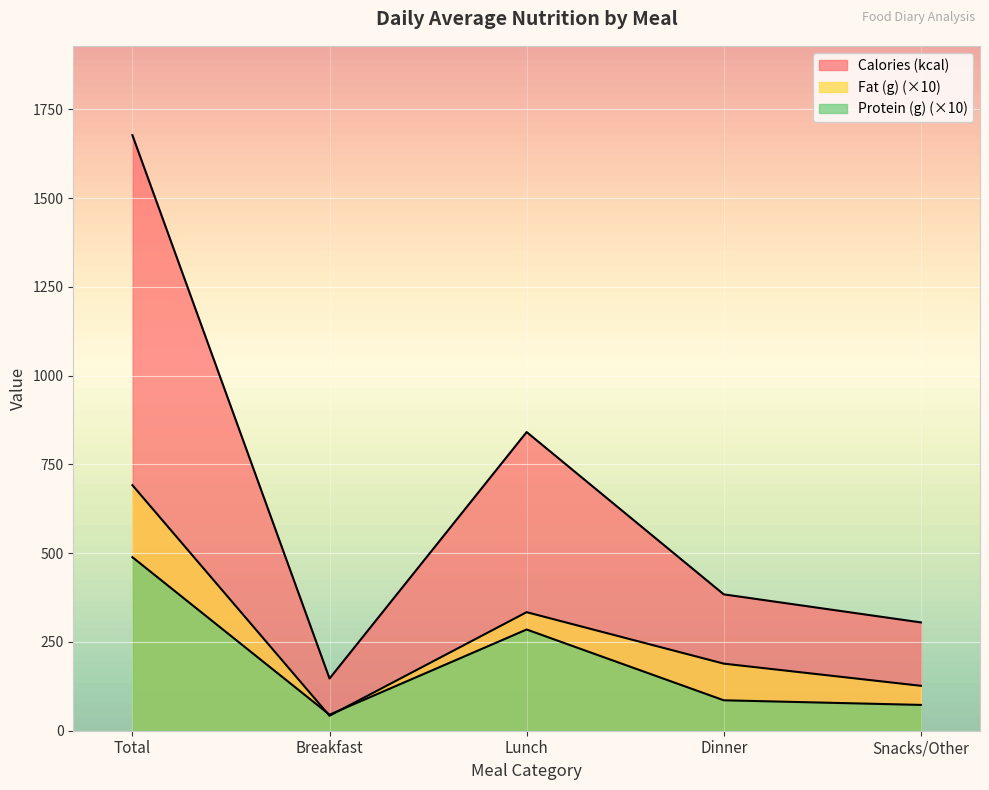

At which category is the sum across all series the highest?

Total